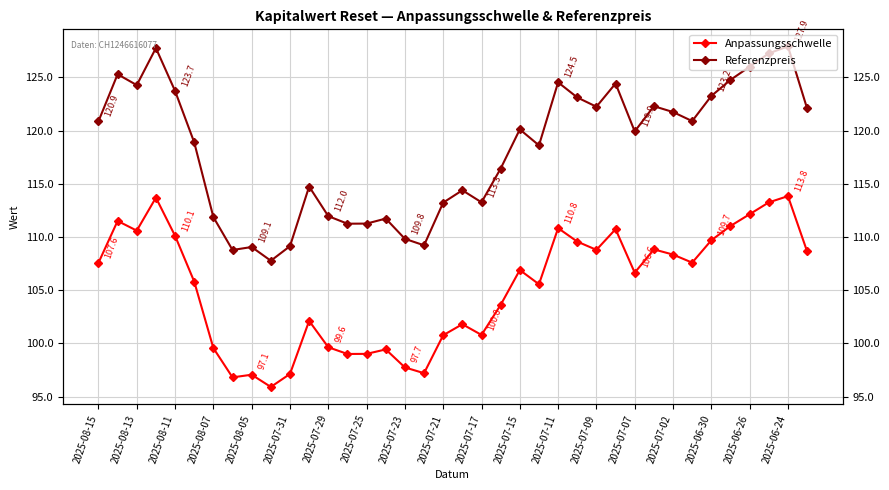

Reading left to right, what are all the values shown in this chart?

Anpassungsschwelle: 107.6	111.5	110.6	113.7	110.1	105.8	99.6	96.8	97.1	95.9	97.1	102.1	99.6	99.0	99.0	99.4	97.7	97.2	100.8	101.8	100.8	103.6	106.9	105.6	110.8	109.6	108.8	110.7	106.6	108.8	108.3	107.6	109.7	111.0	112.1	113.3	113.8	108.7
Referenzpreis: 120.9	125.3	124.3	127.8	123.7	118.9	111.9	108.8	109.1	107.8	109.1	114.7	112.0	111.2	111.3	111.7	109.8	109.2	113.2	114.4	113.3	116.4	120.1	118.6	124.5	123.1	122.2	124.4	119.9	122.3	121.7	120.9	123.2	124.8	126.0	127.2	127.9	122.1